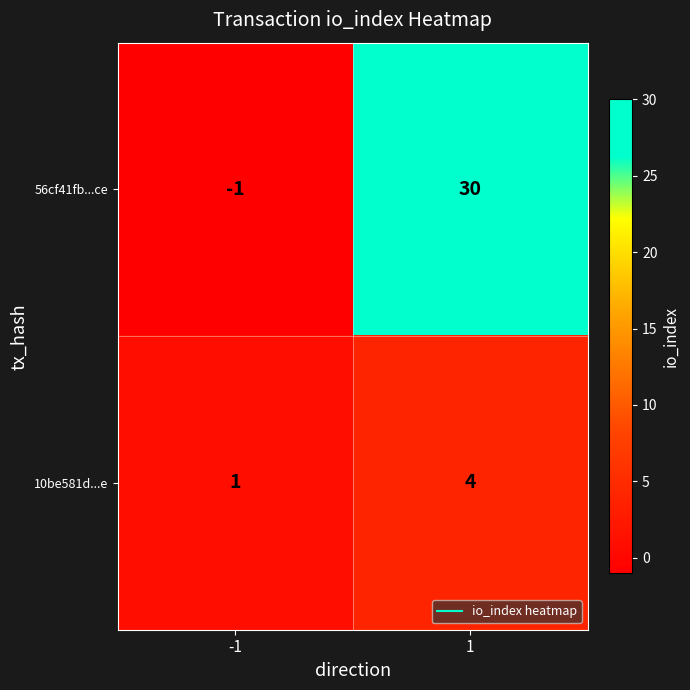

What is the sum of the 10be581d...e values at 1 and -1?

5